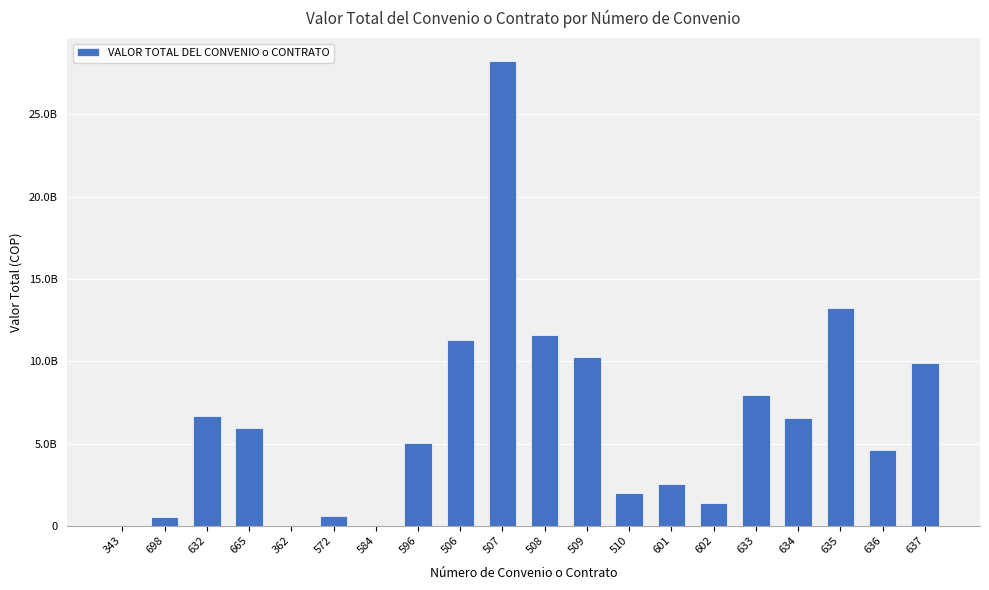

Are the bars horizontal?

No